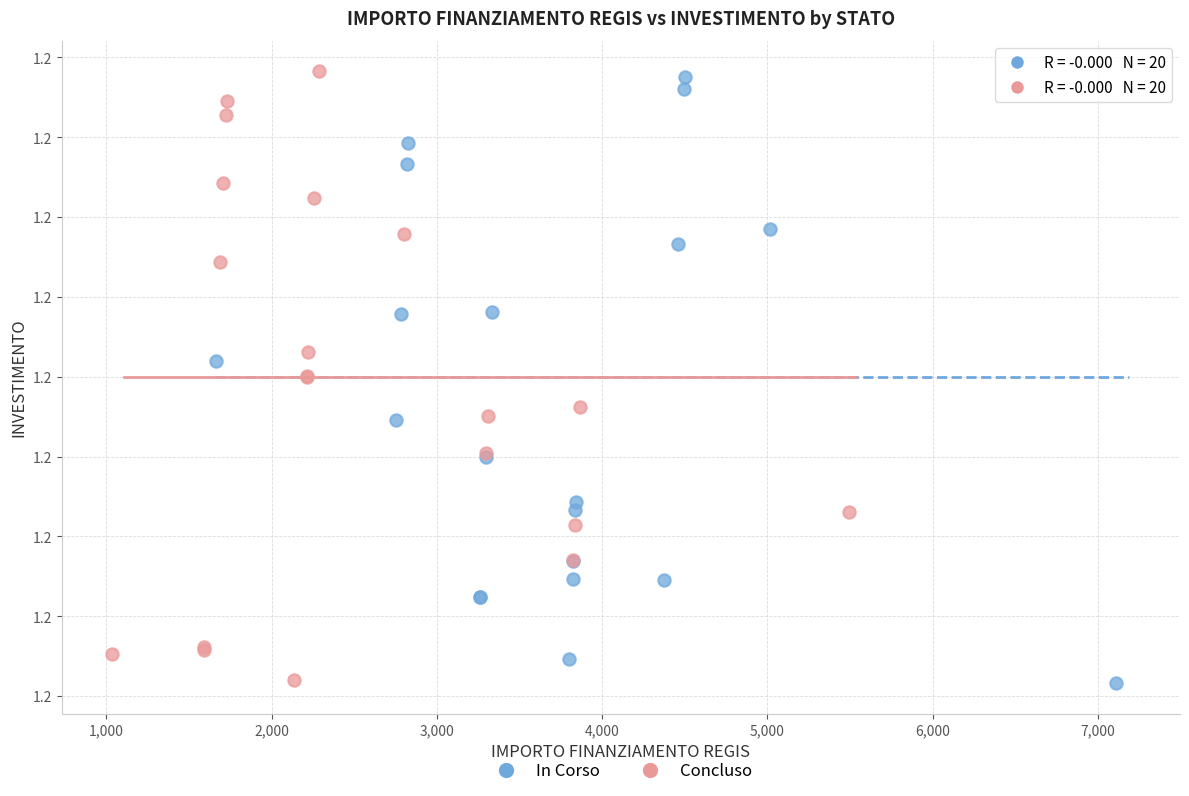

What are all the series names shown in the legend?

In Corso, Concluso